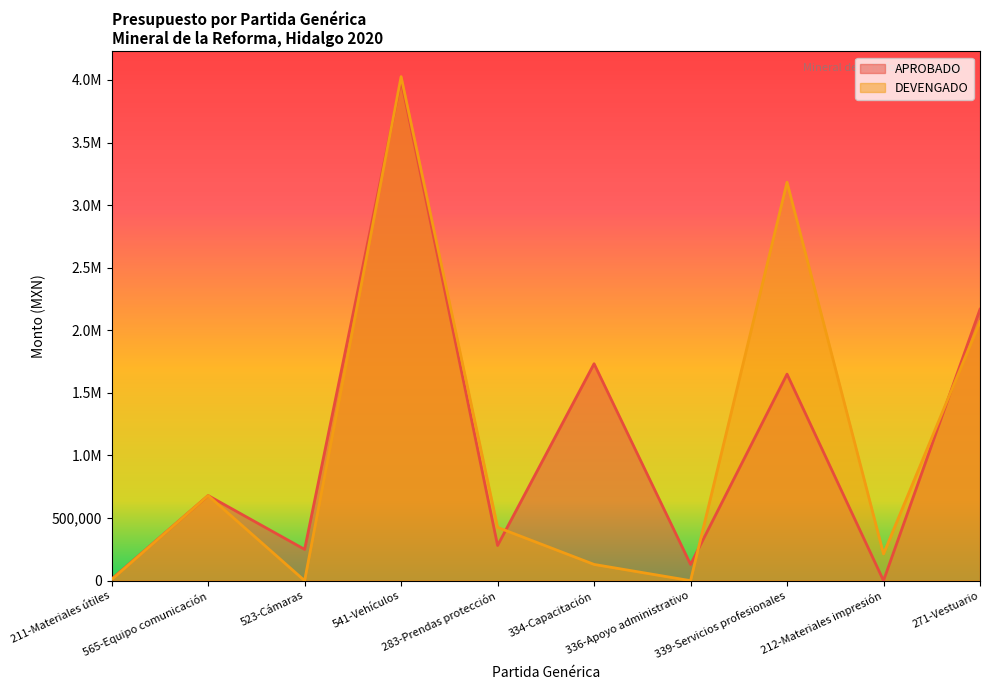

The value of DEVENGADO at 211-Materiales útiles is 3095.6. True or false?

False